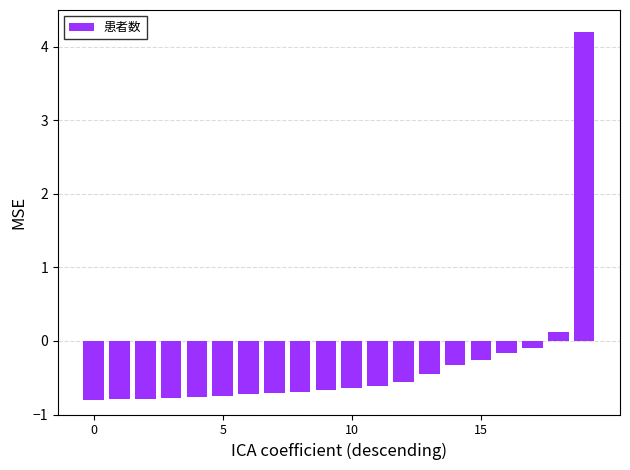

What is the average value?

-0.3